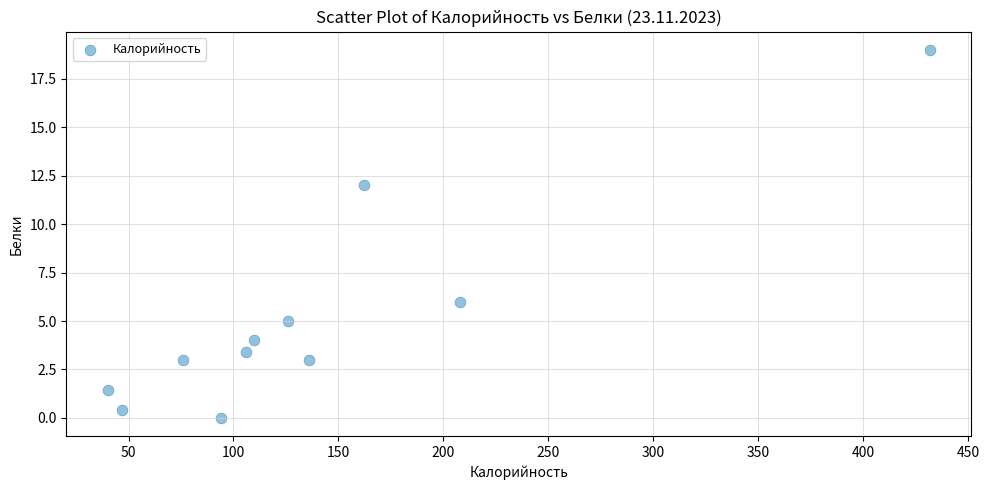

What is the average X value?

139.7